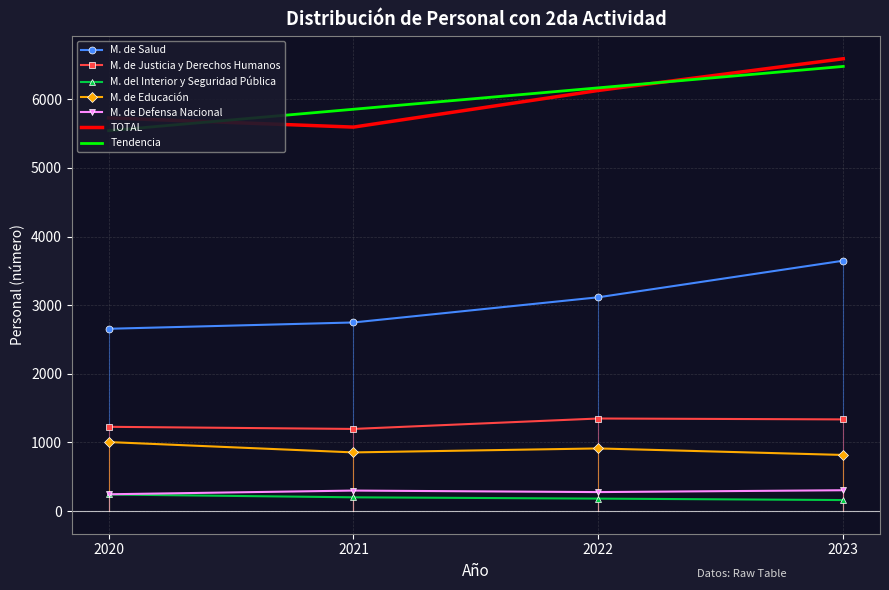

The M. de Salud series shows 3115 at 2022. True or false?

True